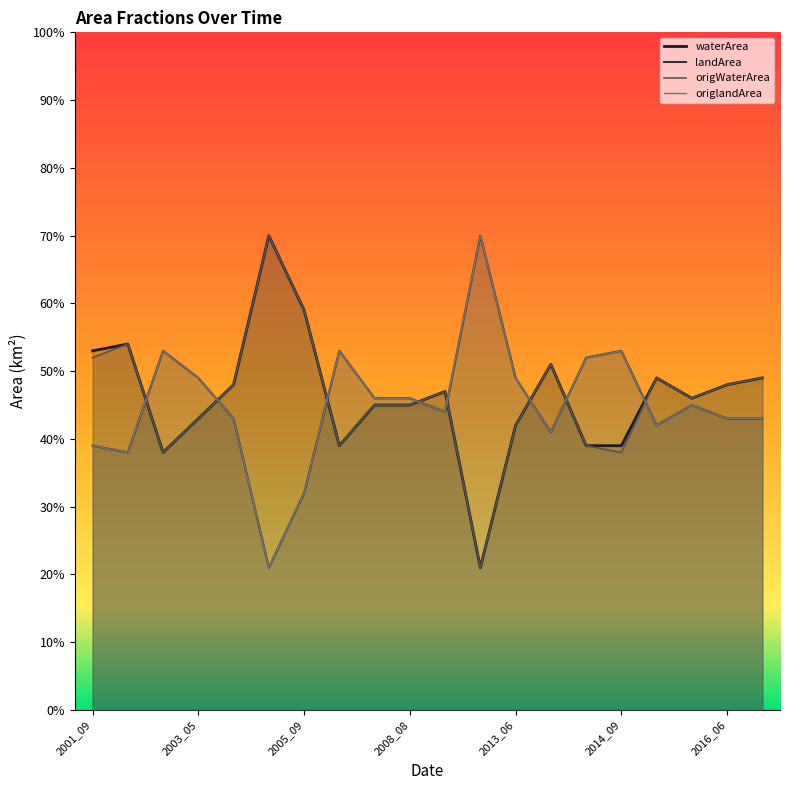

What is the lowest value of the origWaterArea series?

0.2